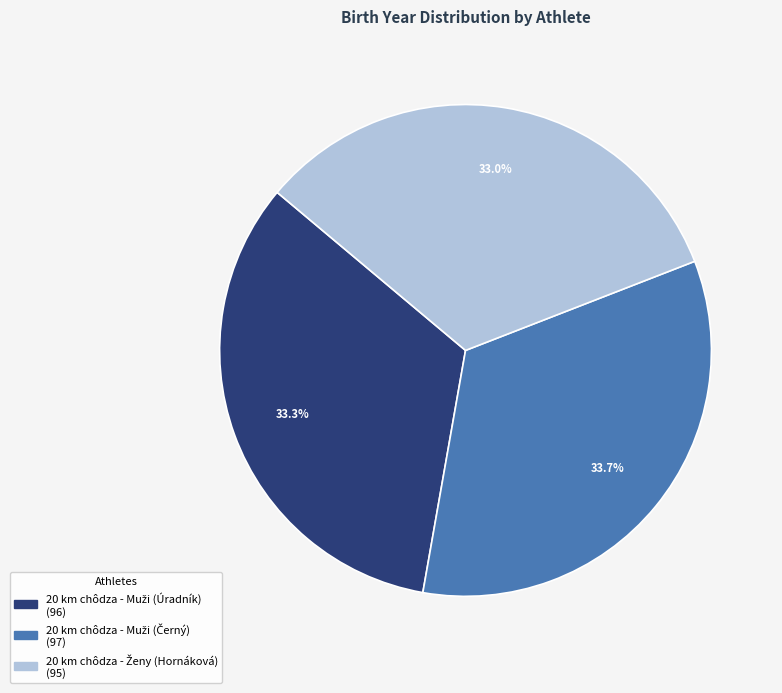

Is there any slice that represents more than half of the pie?

No